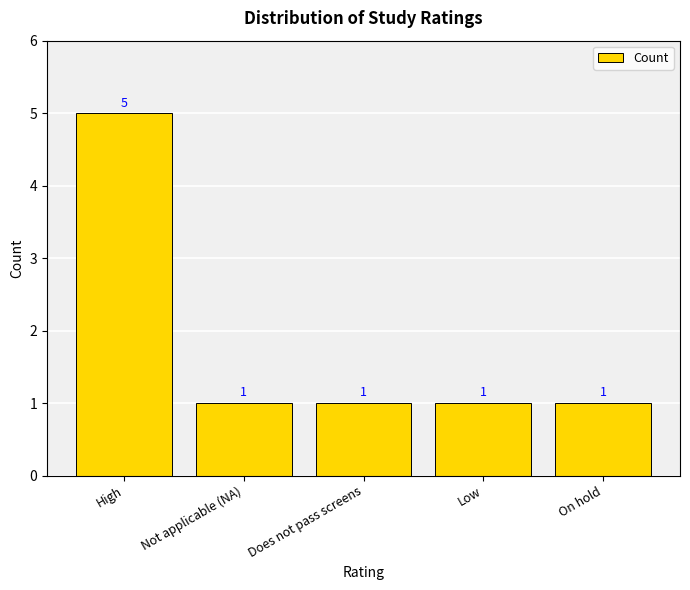

At which category does the chart reach its peak across all series?

High